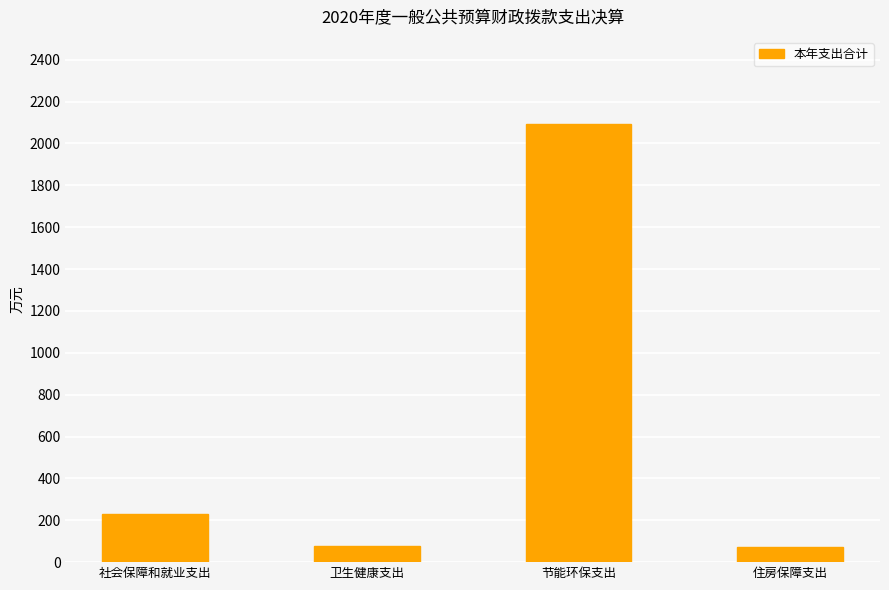

How many values are below 230?

2